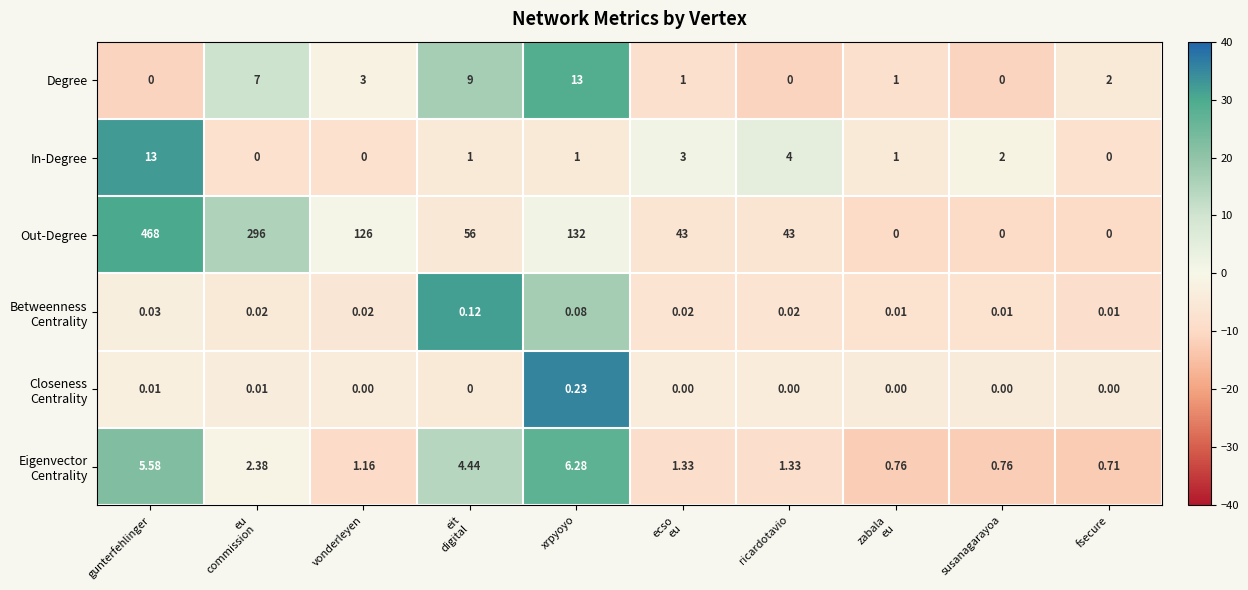

How many categories are shown in the chart?

10